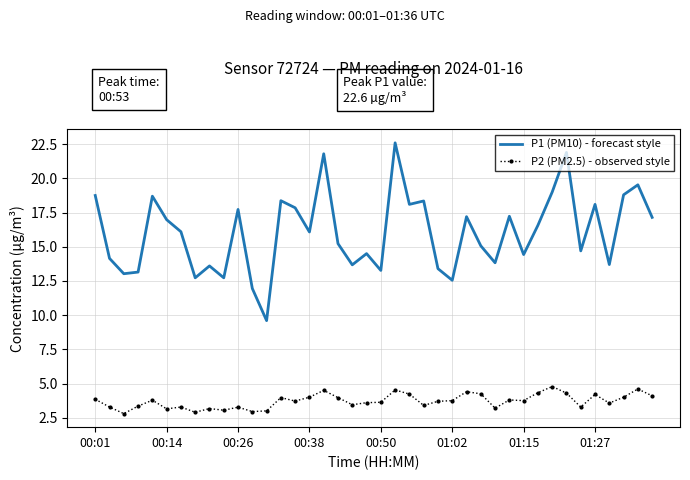

What is the maximum value for P2 (PM2.5) - observed style?

4.8